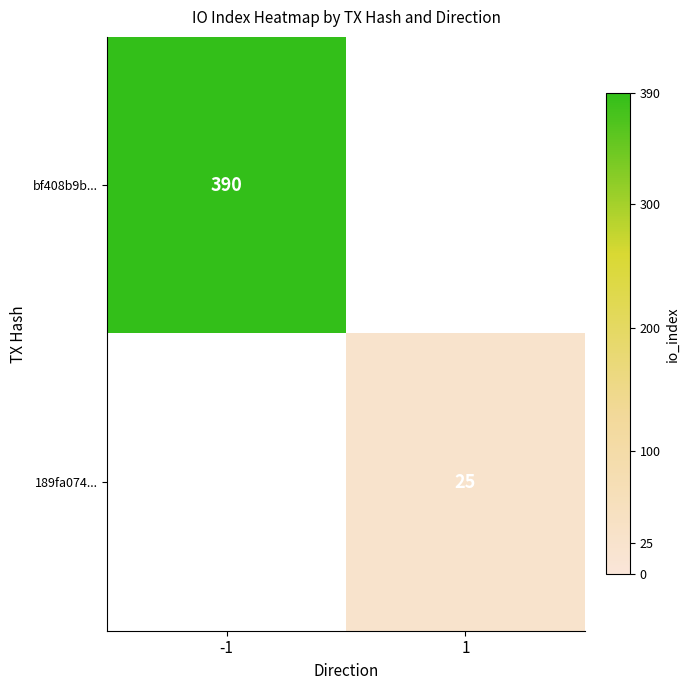

At how many categories does at least one series exceed 292?

1